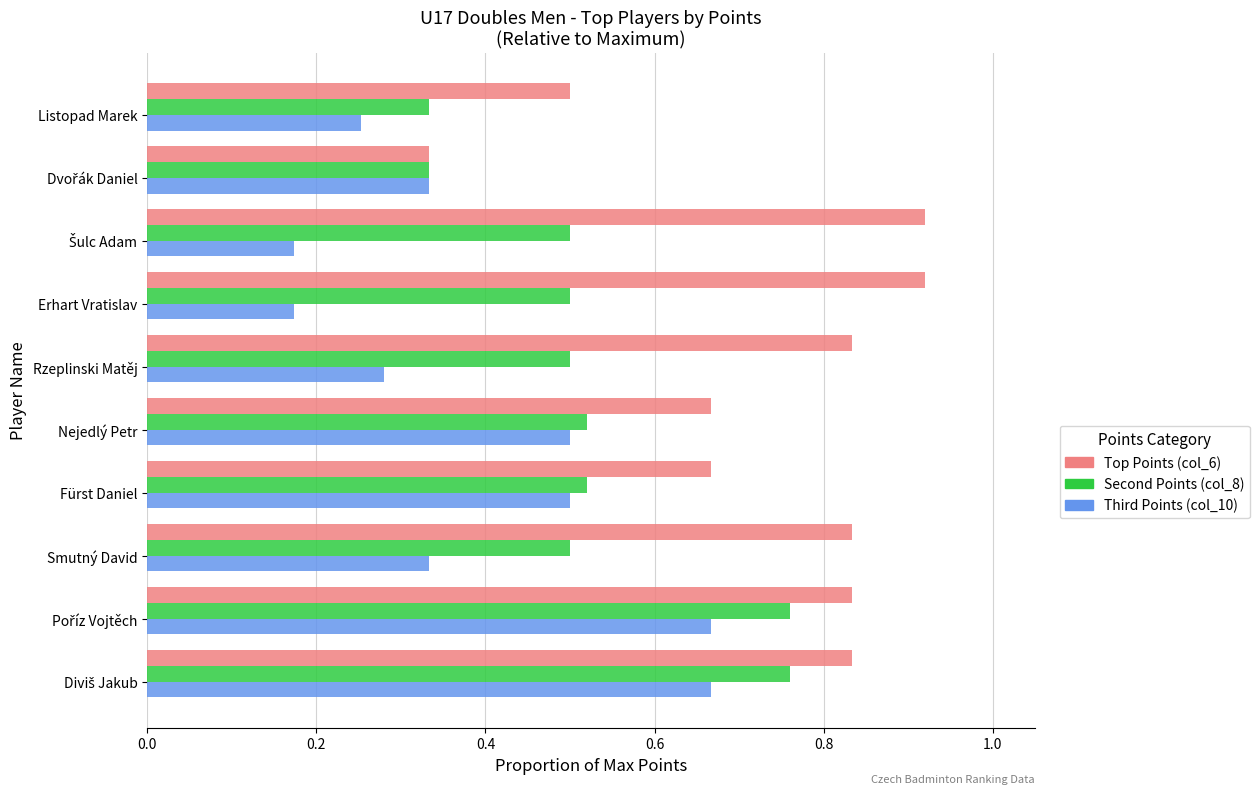

How many Top Points (col_6) values are between 0 and 1?

10